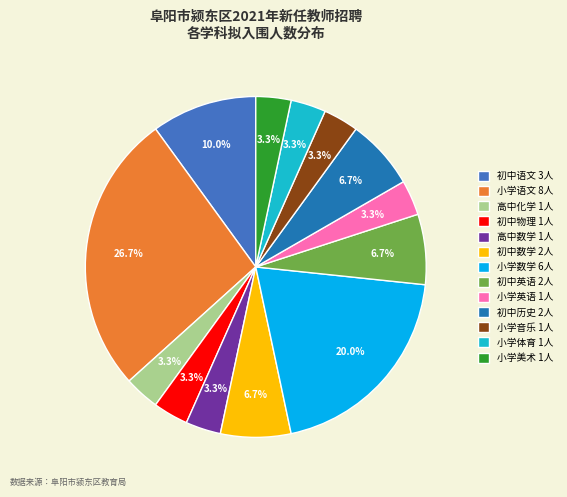

Is the sum of 小学音乐 1人 and 高中化学 1人 greater than half?

No